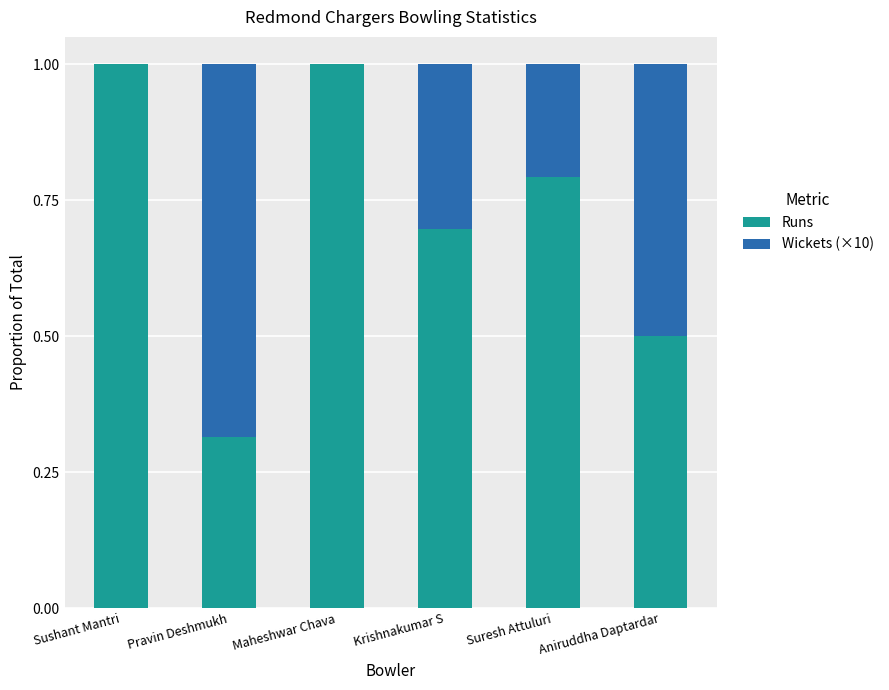

What is the sum of all Runs values?

4.3